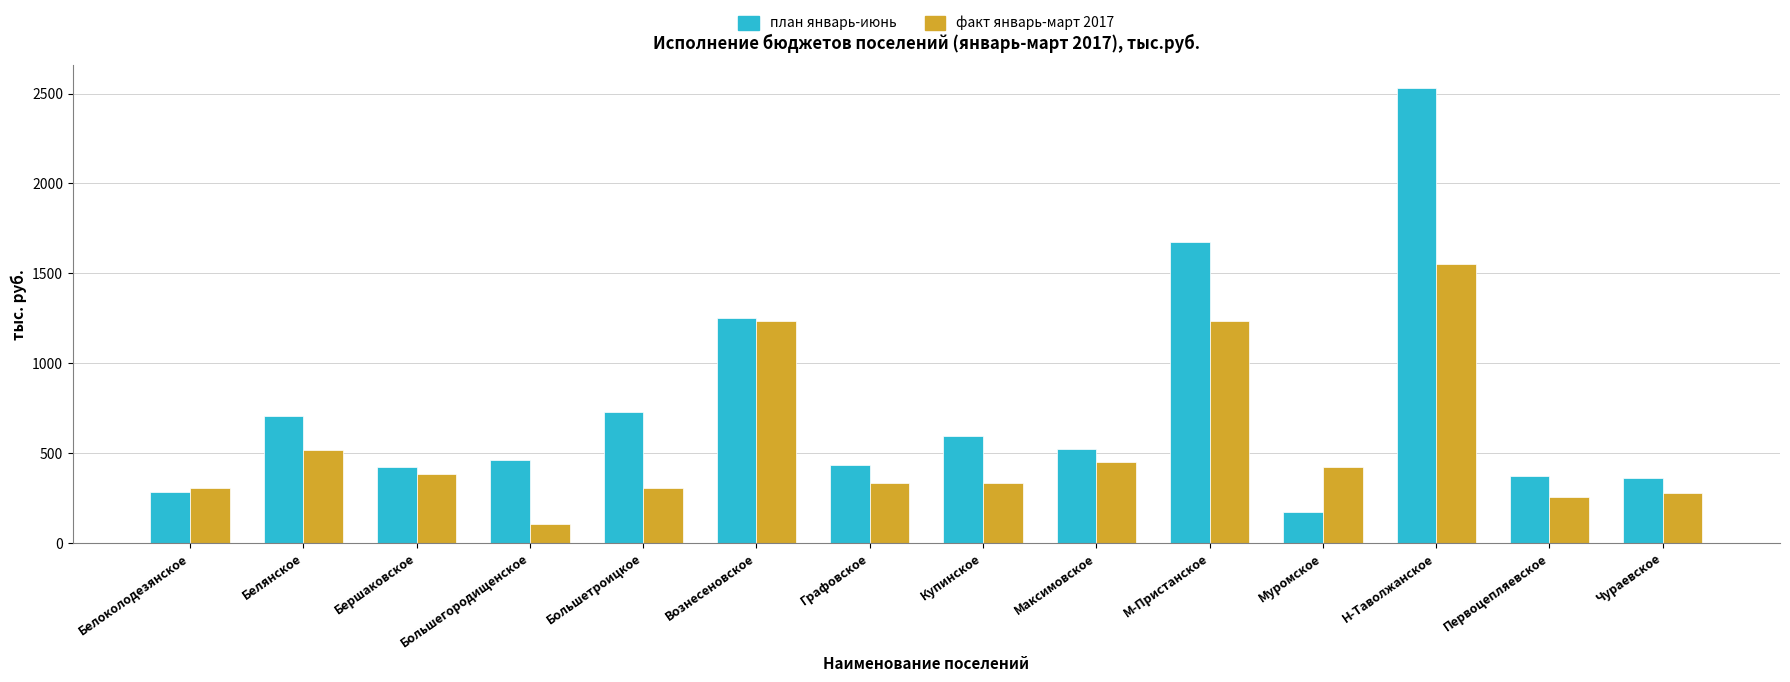

What is the spread (max minus min) of values at Максимовское?

72.4